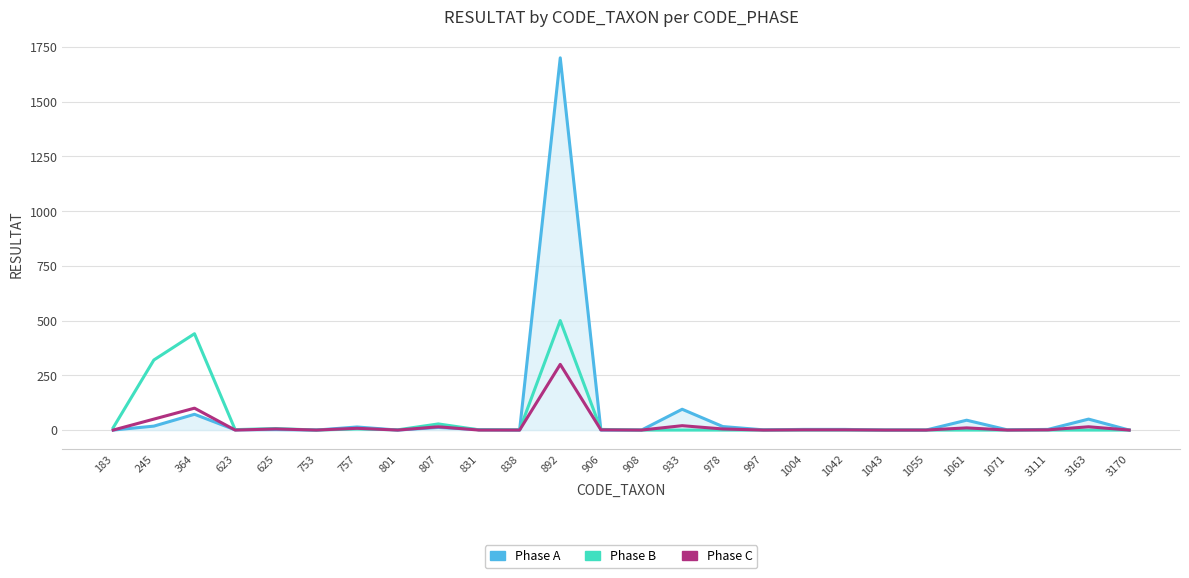

Which series has the largest total across all categories?

Phase A